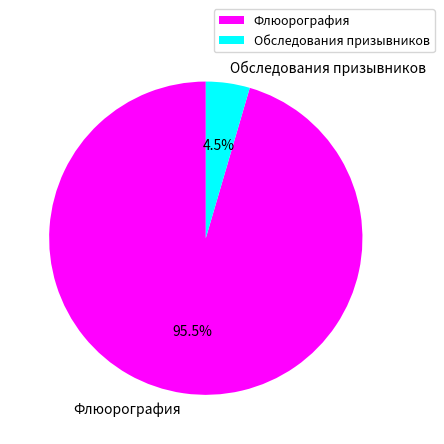

Count the number of slices in the pie.

2